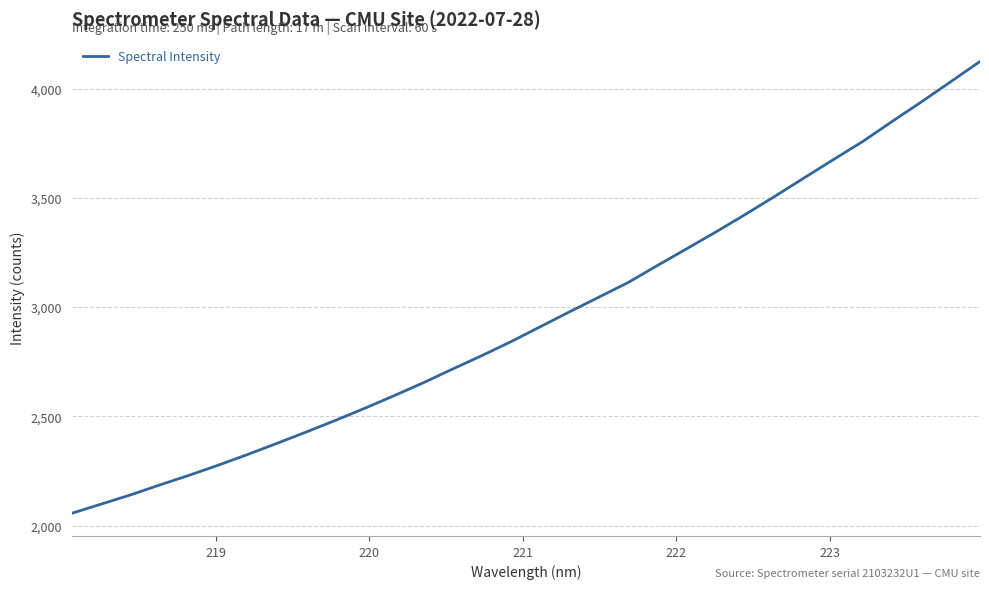

What is the difference between the maximum and minimum values?

2069.3